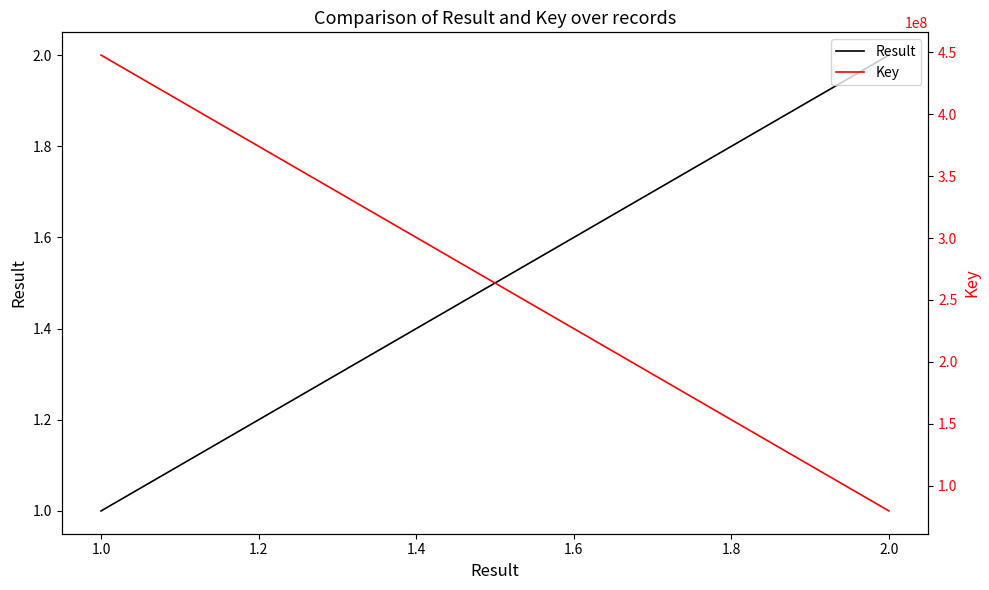

How many lines are shown in the chart?

2